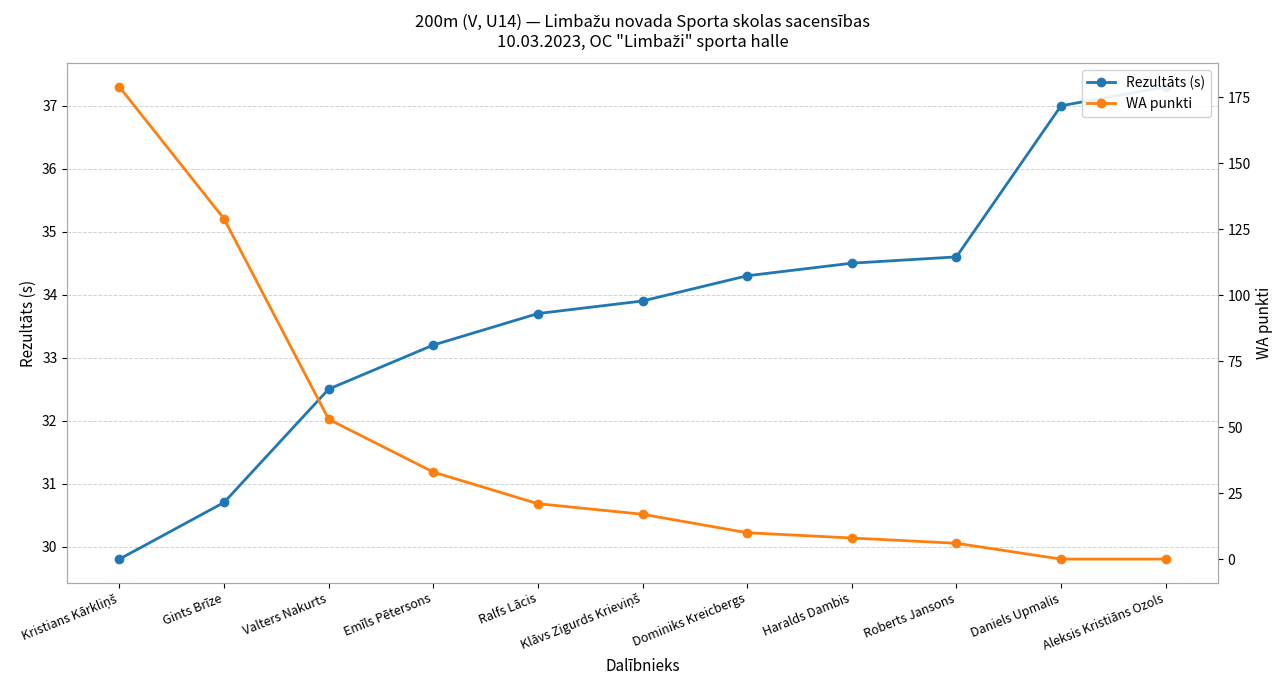

At which category does the chart reach its minimum across all series?

Daniels Upmalis